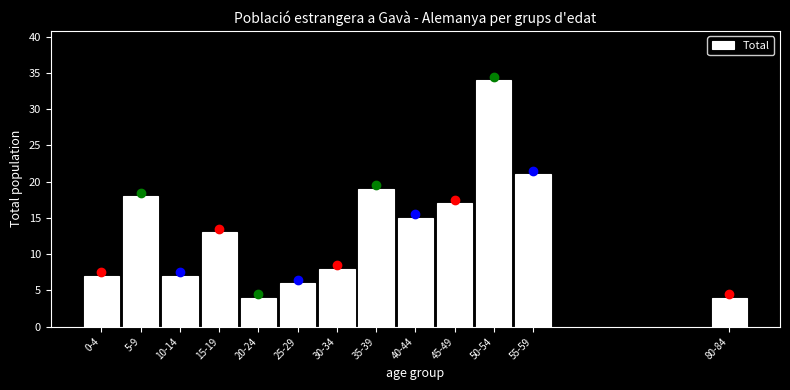

Reading left to right, transcribe all the data shown in this chart.

7	18	7	13	4	6	8	19	15	17	34	21	4